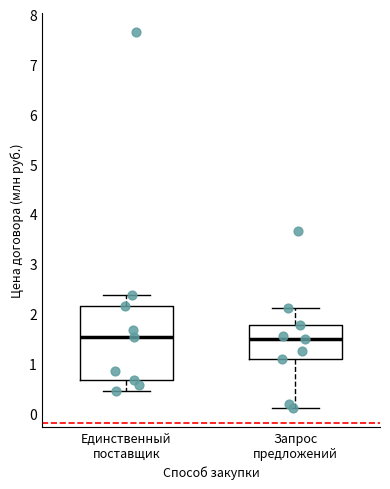

Where is the upper edge of the box for Единственный поставщик on the y-axis? The values are not printed on the chart, so give them approximately, as read against the axis.

2.1